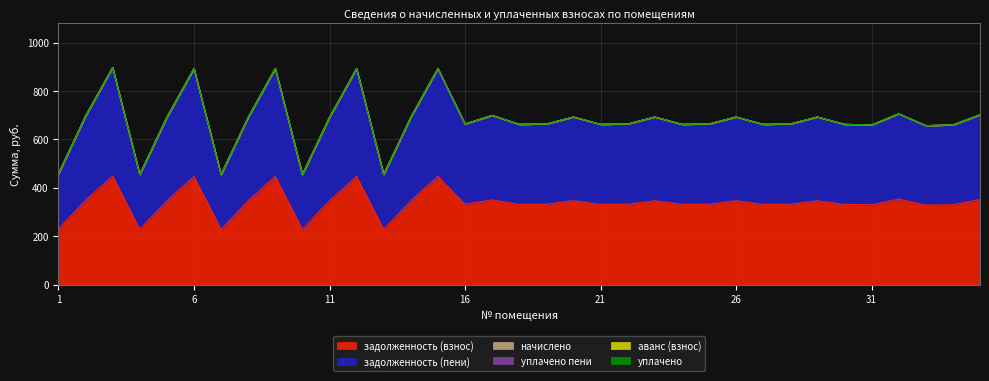

What are all the series names shown in the legend?

задолженность (взнос), задолженность (пени), начислено, уплачено пени, аванс (взнос), уплачено